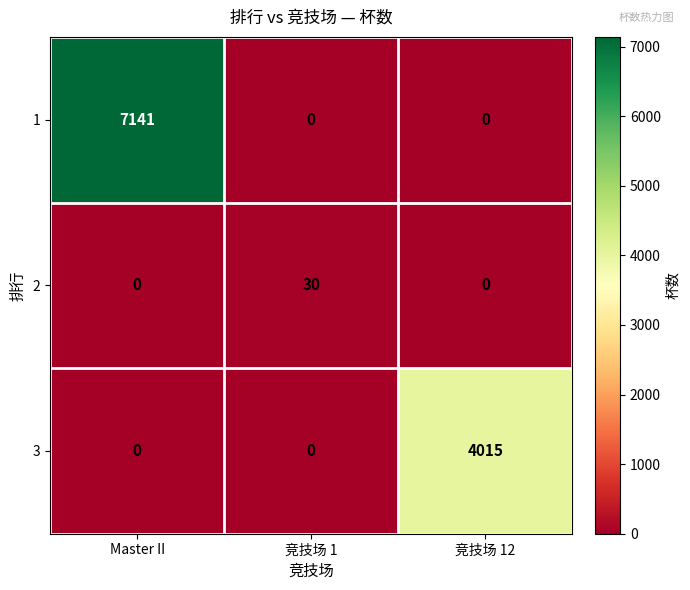

What is the spread (max minus min) of values at Master II?

7141